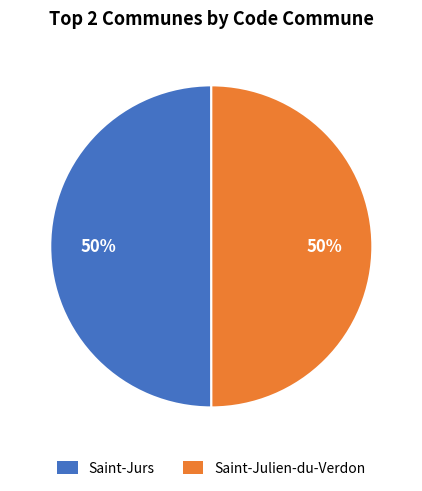

True or false: Saint-Jurs accounts for 63% of the total.

False